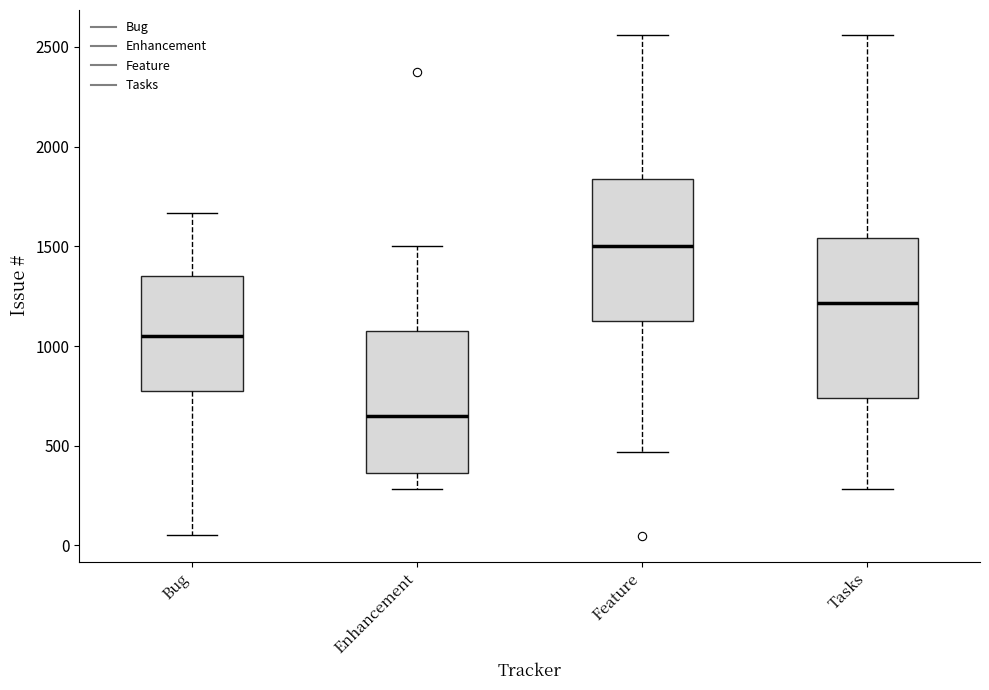

Which box's median line is the highest?

Feature